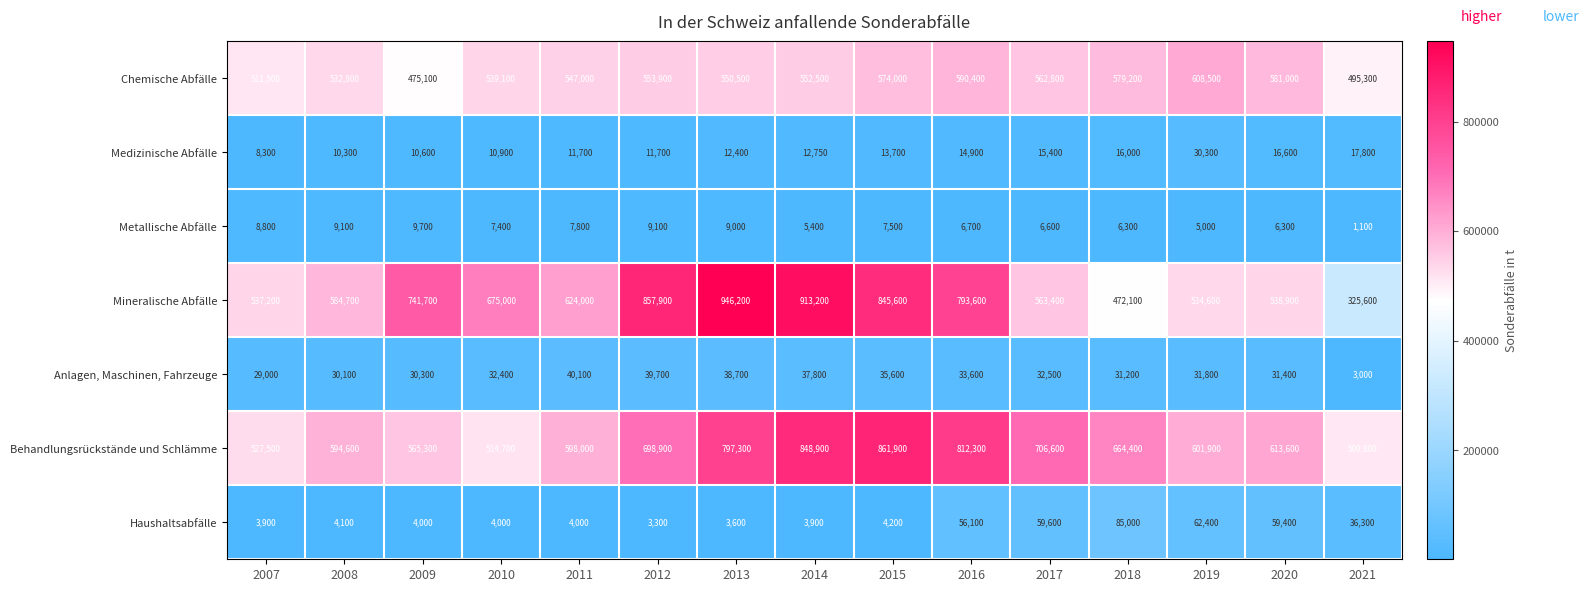

What is the difference between the highest and lowest values at 2016?

805600